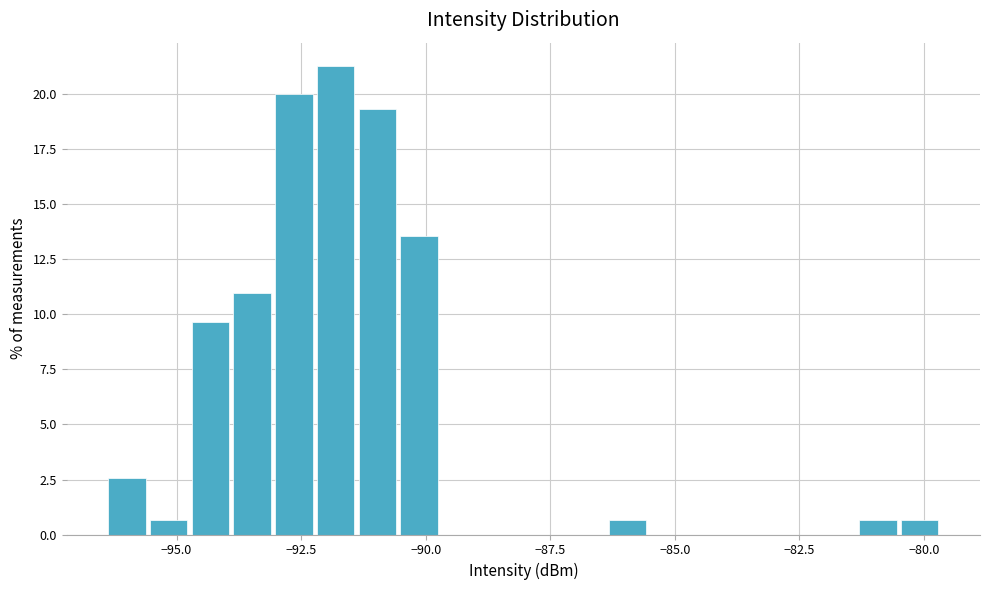

Around what value on the x-axis is the tallest bar? Give the approximate position of its centre, as read against the axis.

-92.0